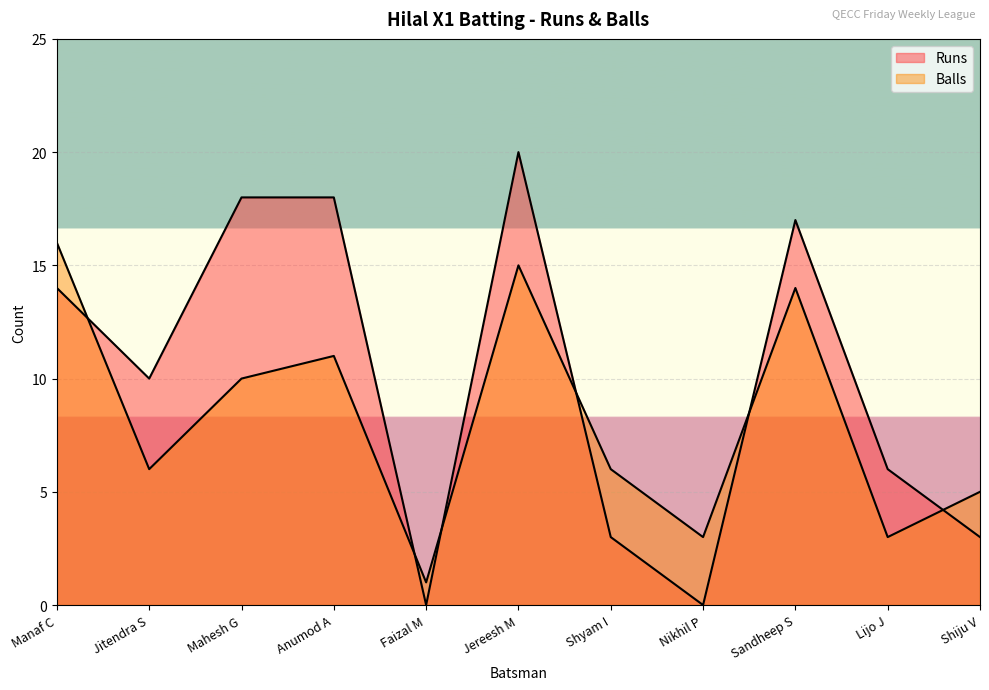

True or false: Runs and Balls intersect in this chart.

True